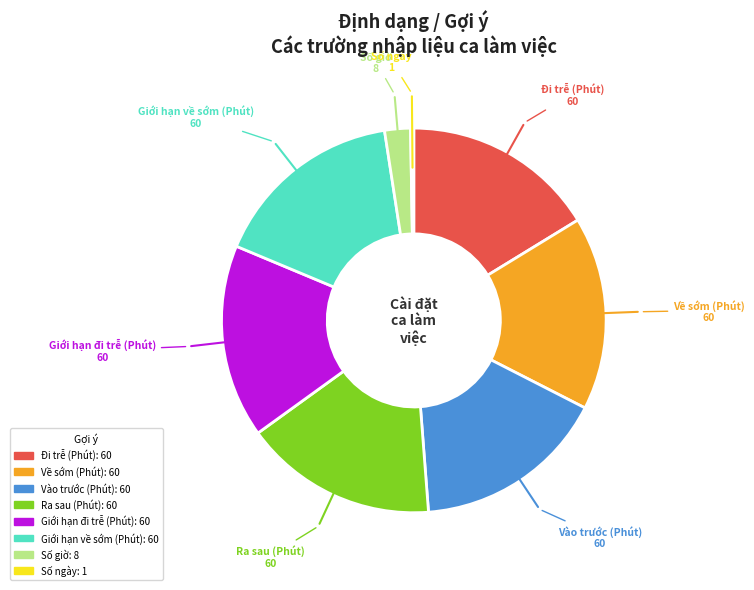

Approximately how many times larger is the value at Giới hạn đi trễ (Phút) compared to Về sớm (Phút)?

1.0